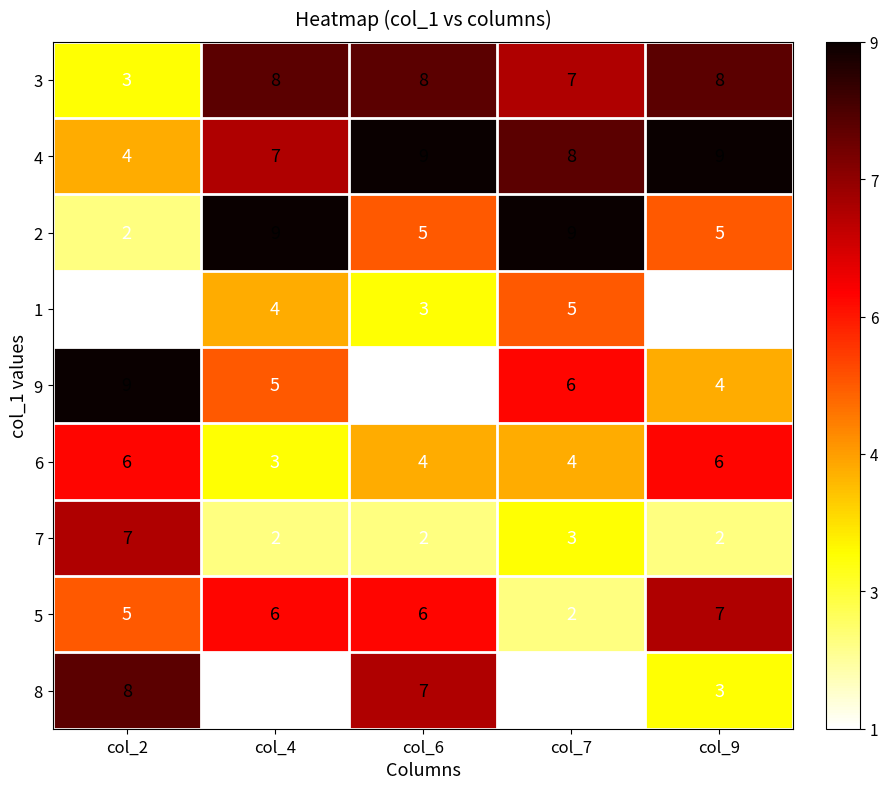

Count the number of categories in the chart.

5